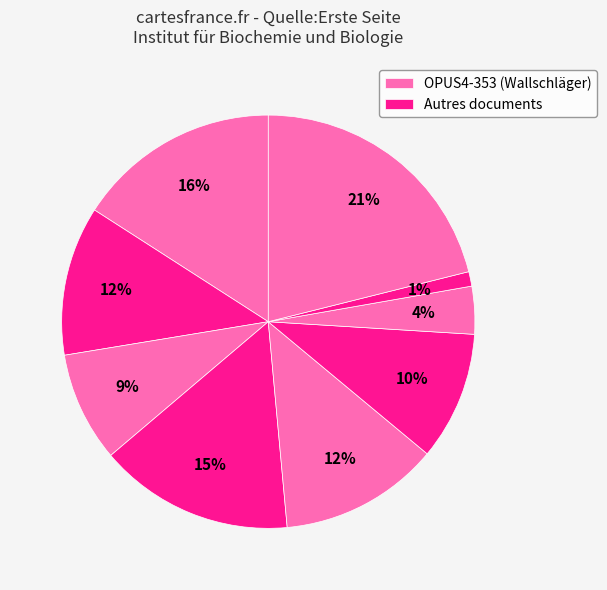

Is there any slice that represents more than half of the pie?

No